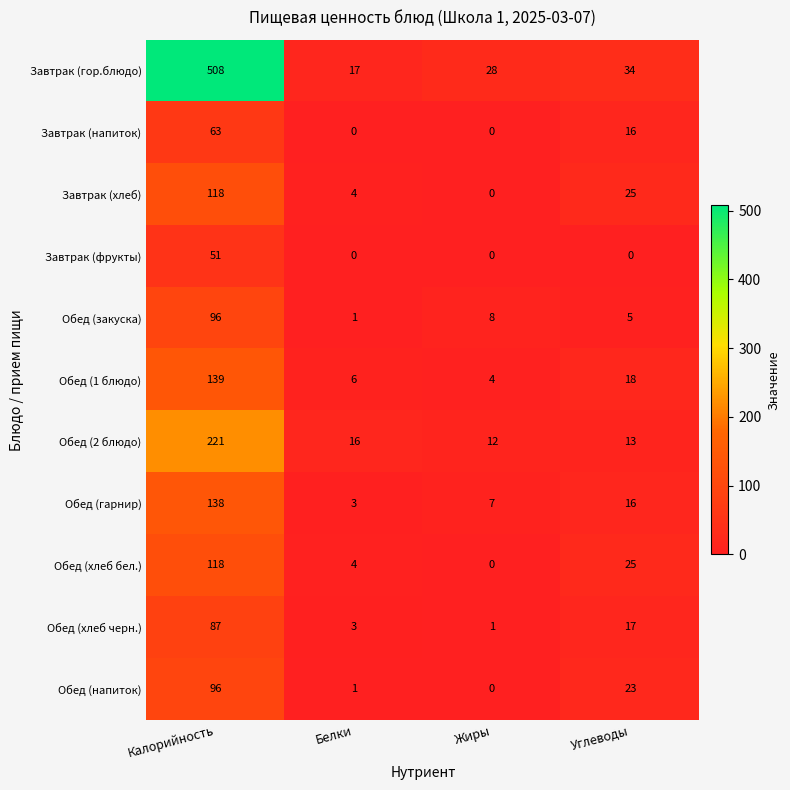

List the labels in order of Завтрак (гор.блюдо) value, largest first.

Калорийность, Углеводы, Жиры, Белки